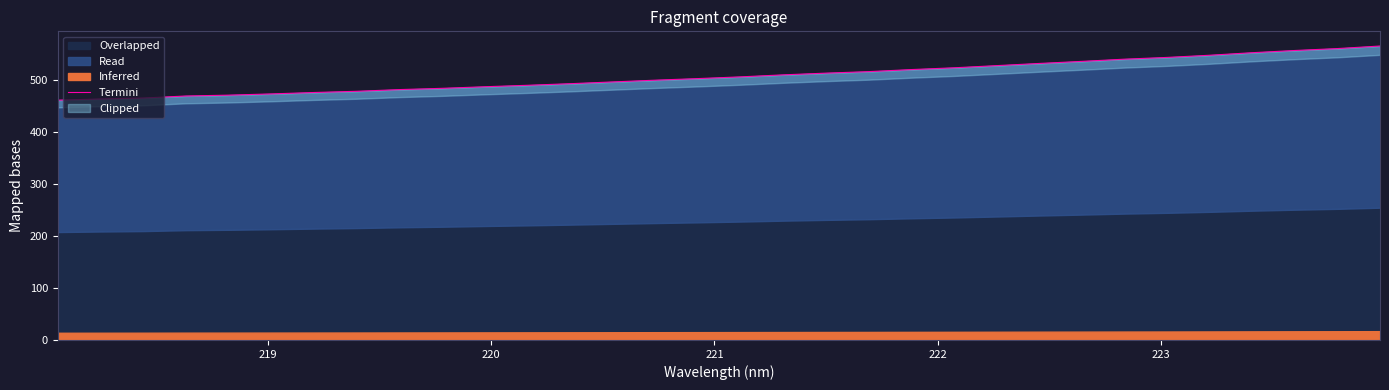

True or false: the data has more than 1 interior local peaks.

False